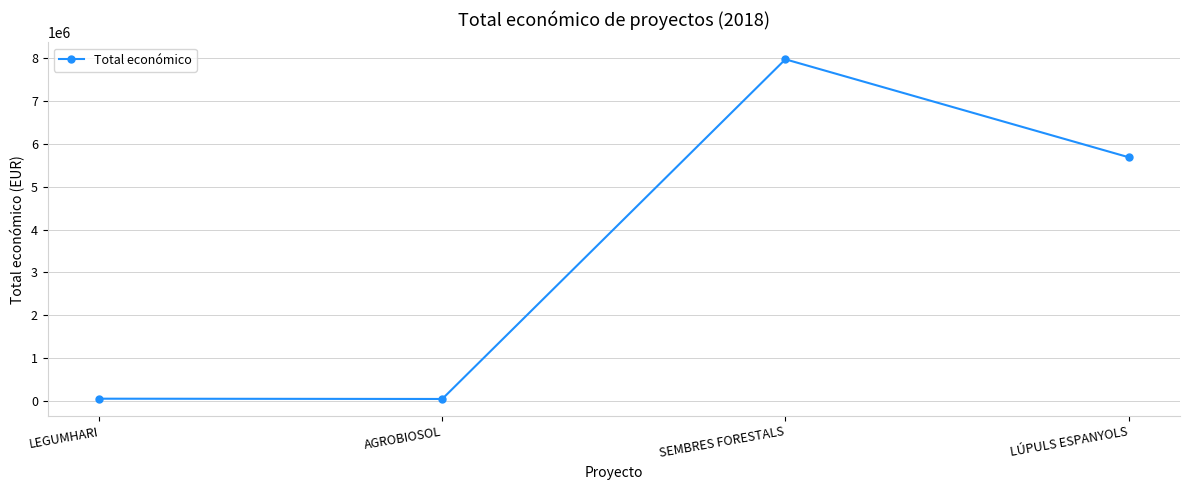

At which category does the chart reach its peak across all series?

SEMBRES FORESTALS